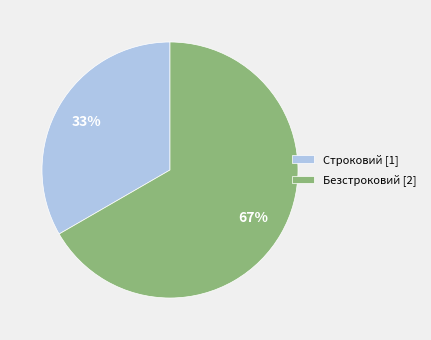

Rank the categories by value from highest to lowest.

Безстроковий, Строковий